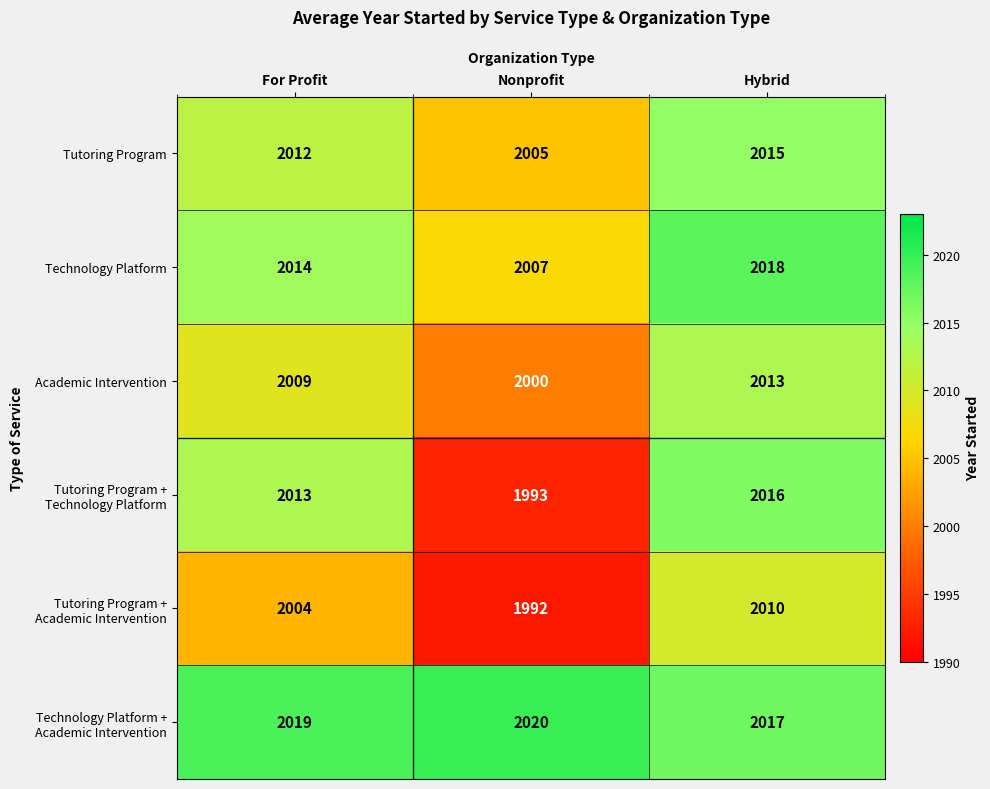

How many data points does each series have?

3